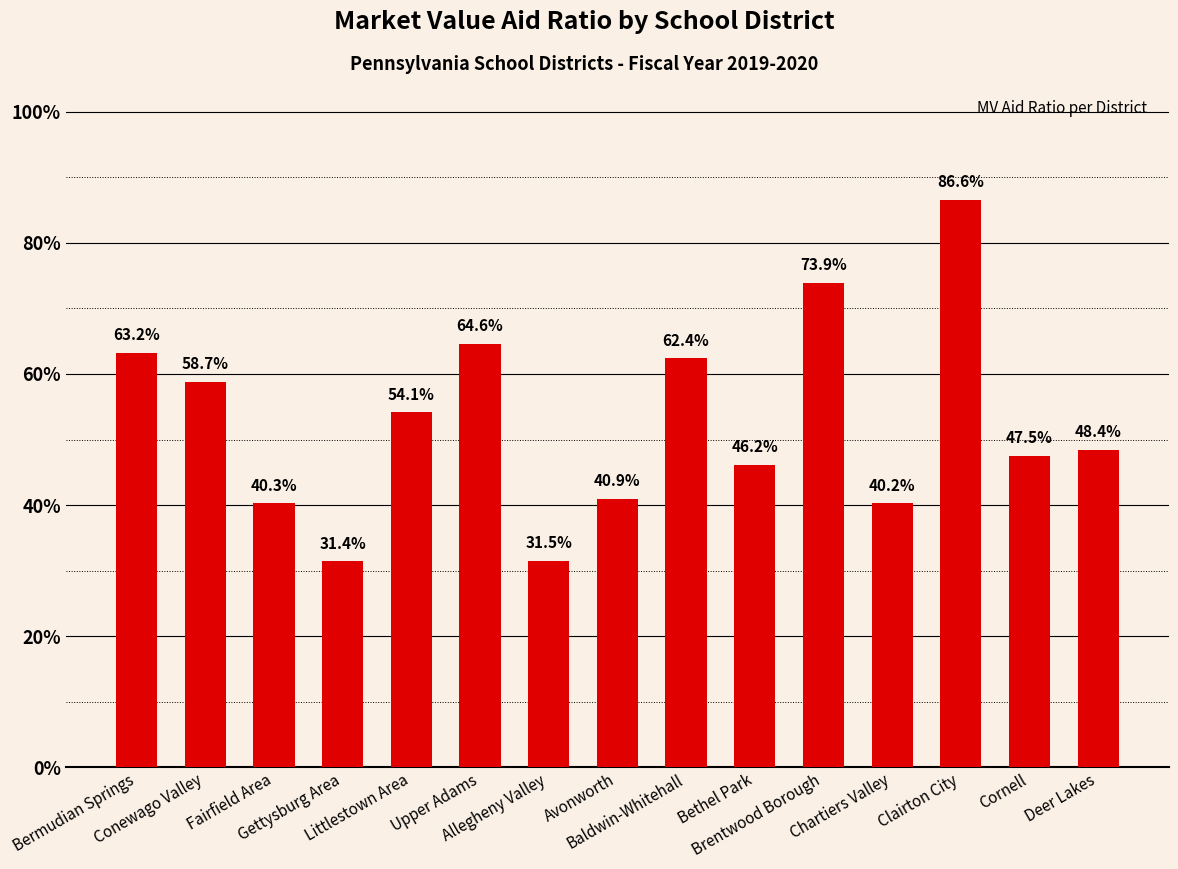

What is the label of the 3rd bar from the left?

Fairfield Area